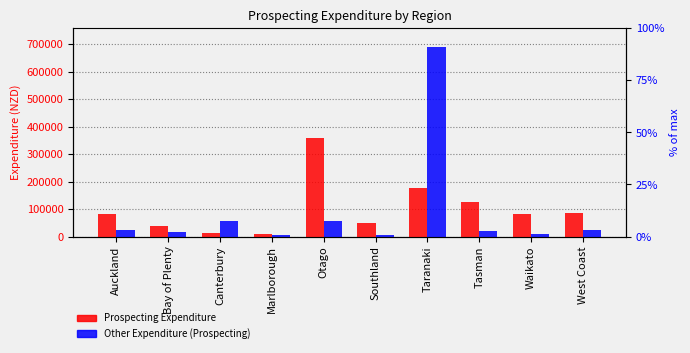

What is the approximate value of Other Expenditure (Prospecting) at Tasman?

21349.9